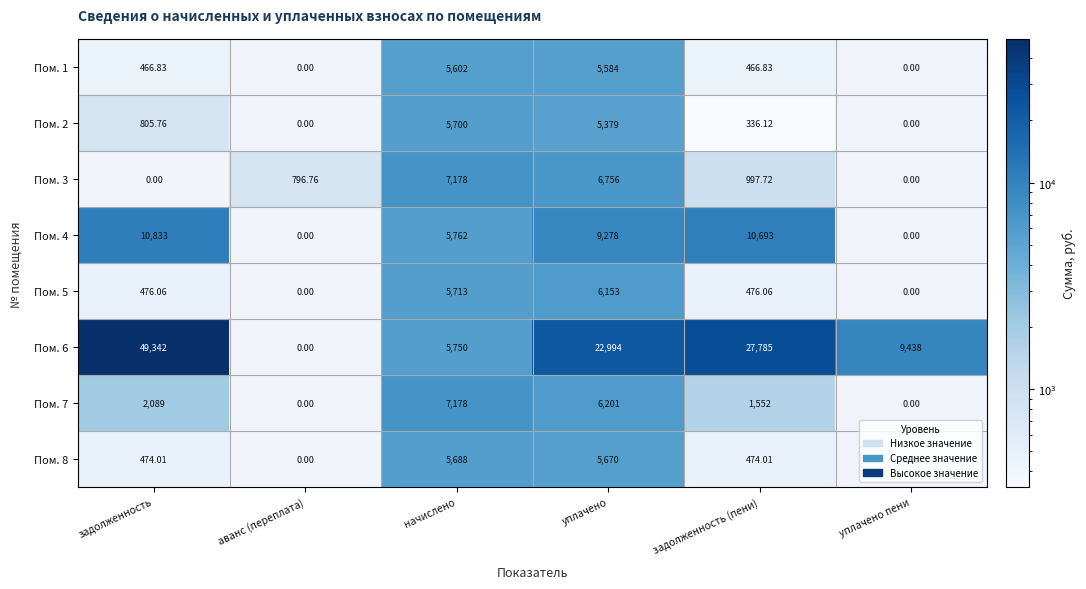

At which label is Пом. 4 closest to 5416?

начислено